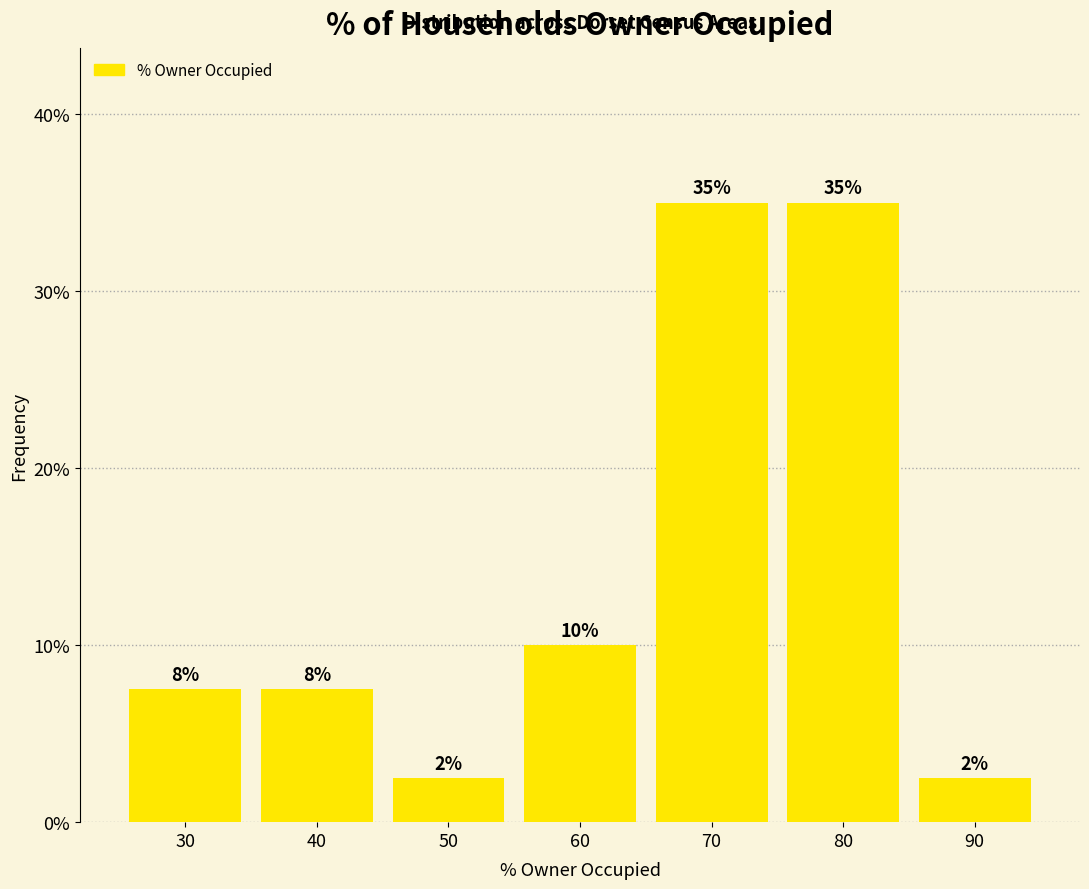

Does the chart contain any negative values?

No